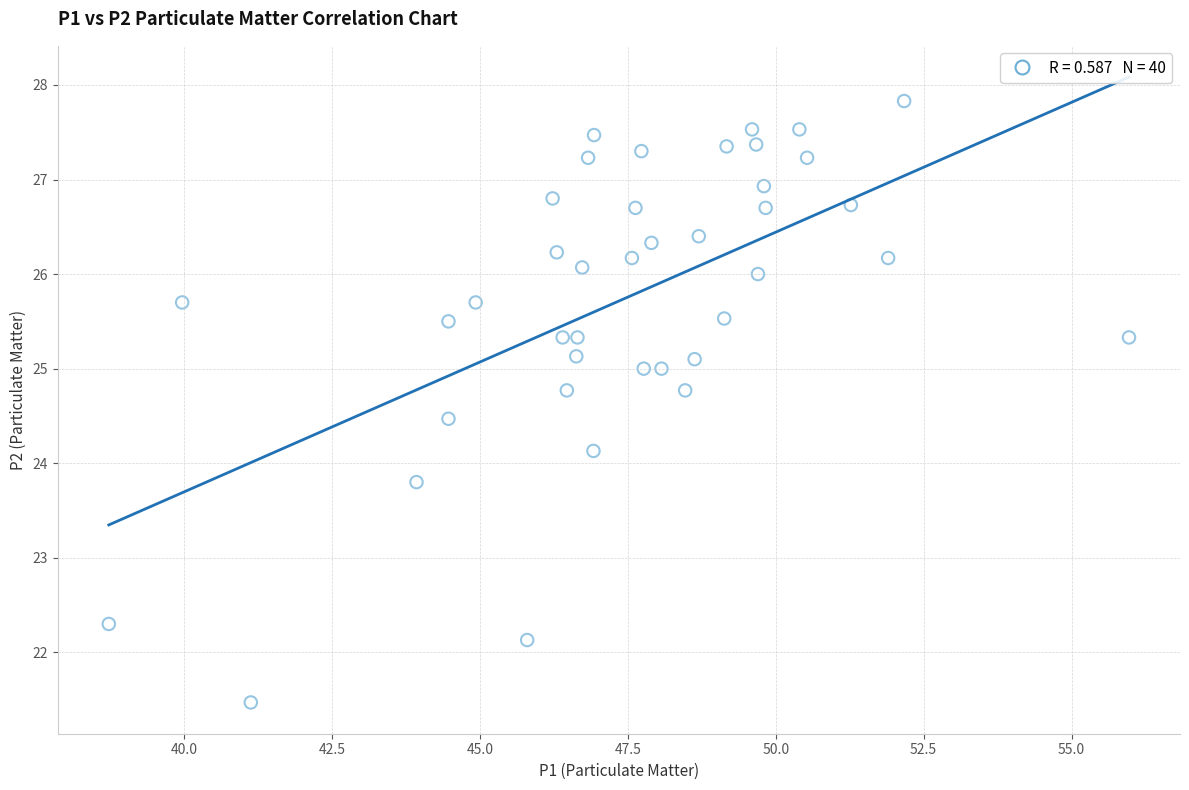

What is the range of Y values (max minus min)?

6.4